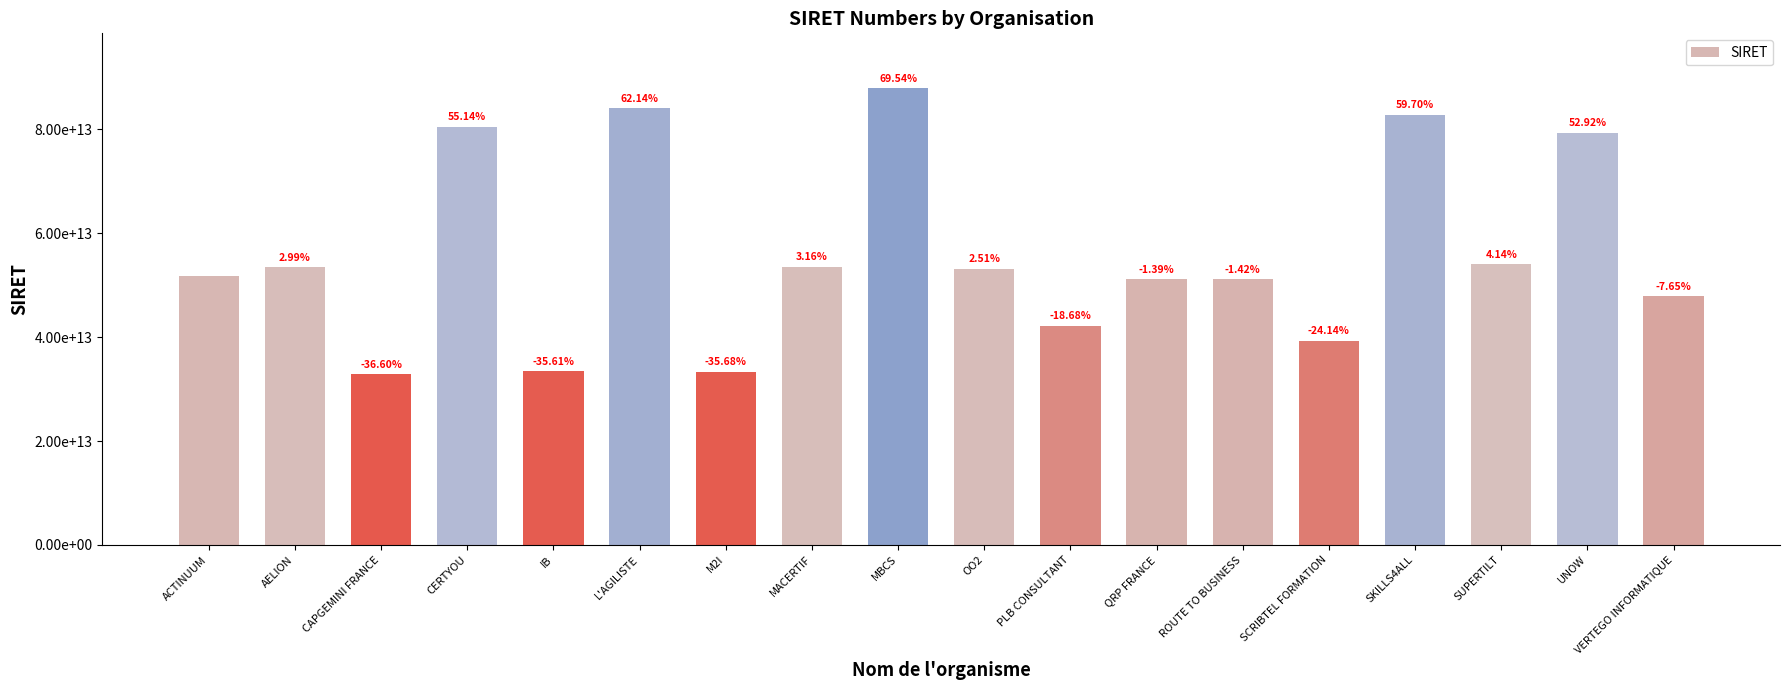

Does the chart contain any negative values?

No